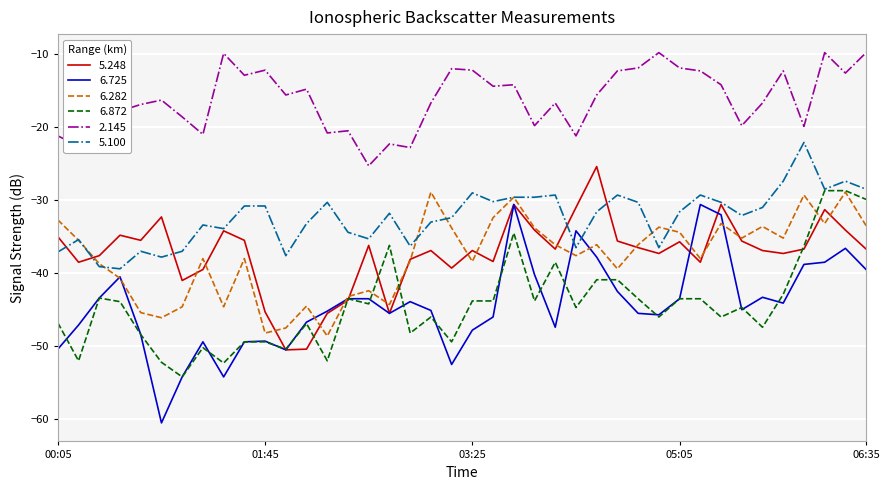

True or false: 2.145 and 6.872 intersect in this chart.

False